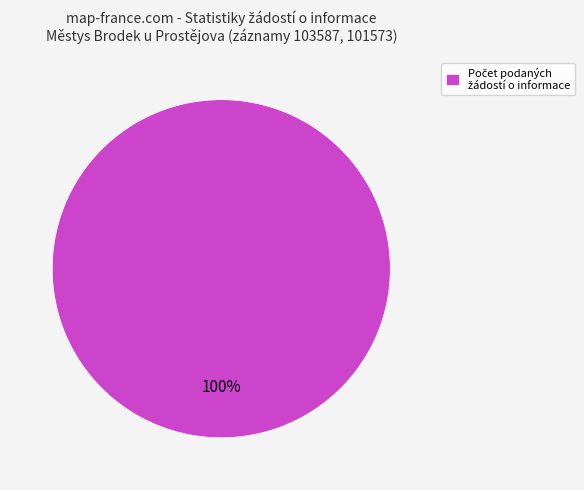

Does any single category account for the majority?

Yes